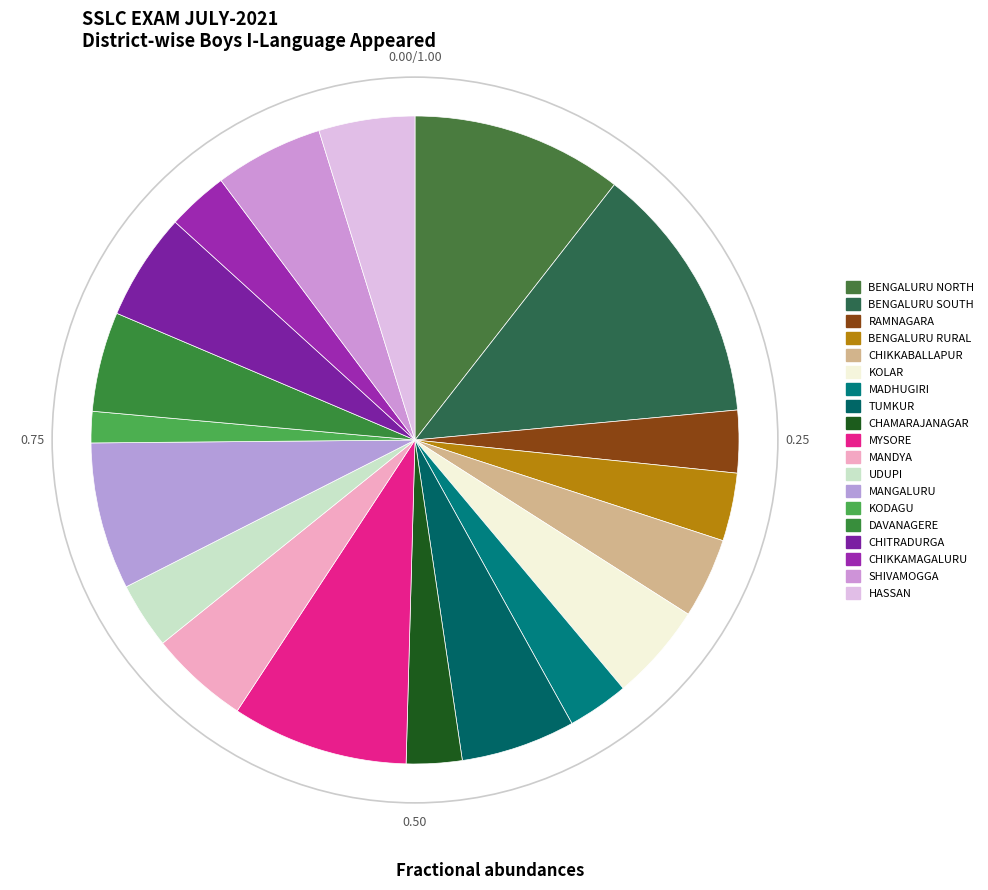

Count the number of slices in the pie.

19